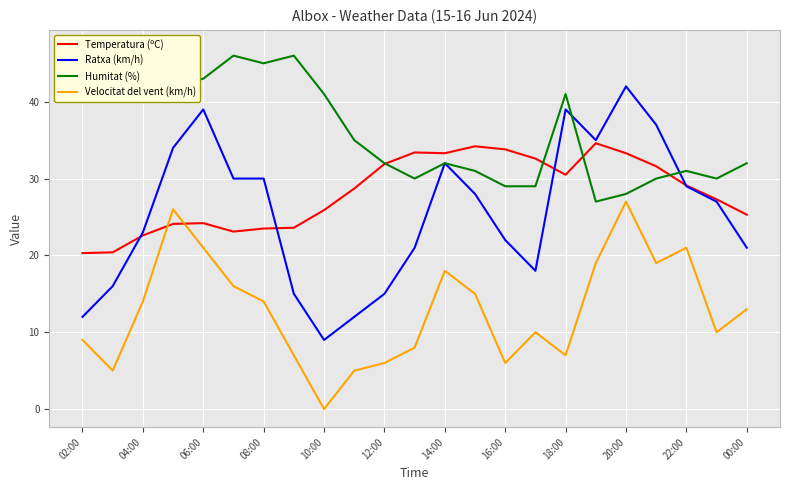

True or false: Velocitat del vent (km/h) and Ratxa (km/h) intersect in this chart.

False